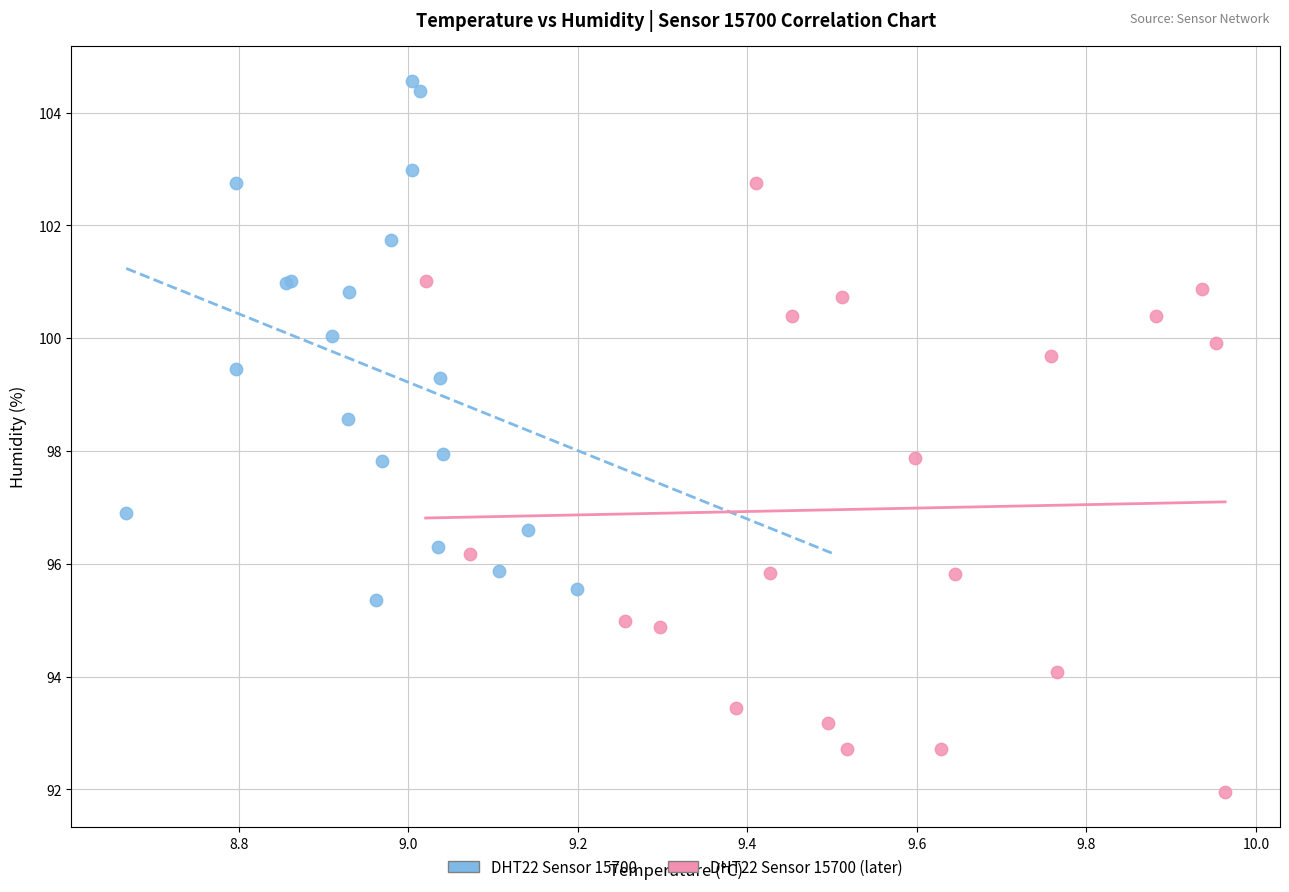

Which series has the largest Y range (max minus min)?

DHT22 Sensor 15700 (later)